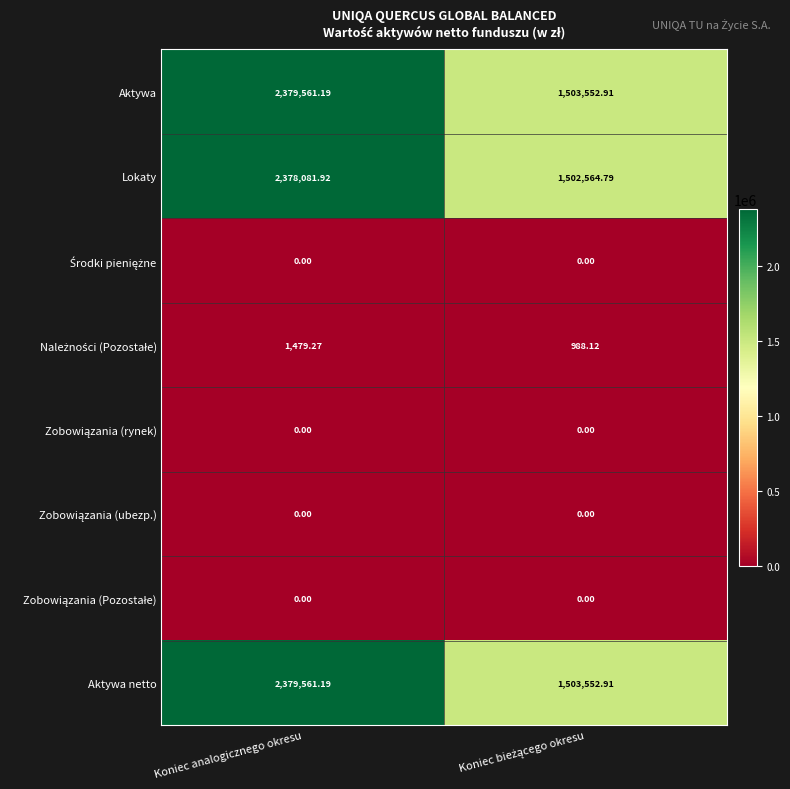

Which category has the highest value across all series?

Koniec analogicznego okresu